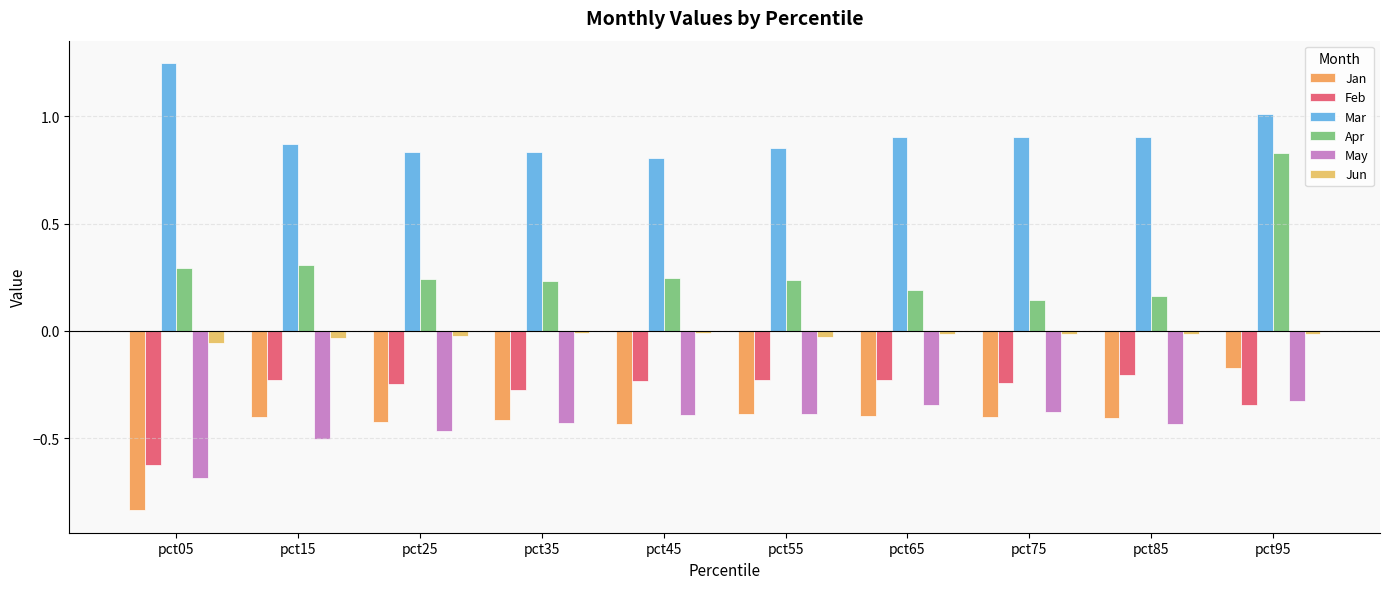

Rank the series by their maximum value, from lowest to highest.

May, Feb, Jan, Jun, Apr, Mar